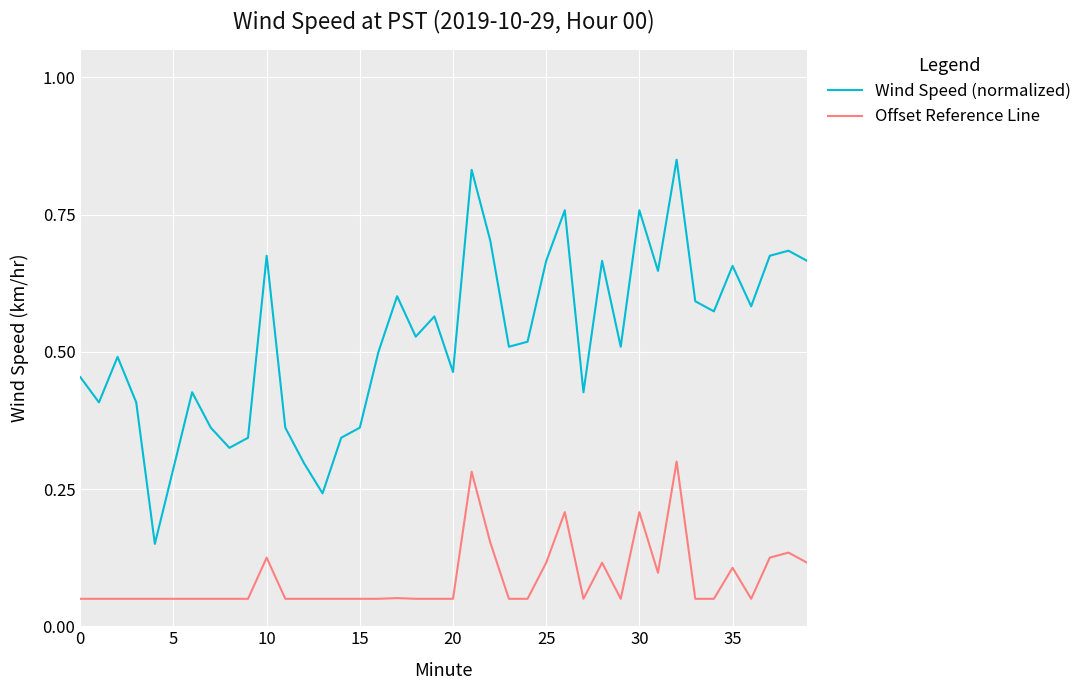

Which series has the widest spread of values?

Wind Speed (normalized)